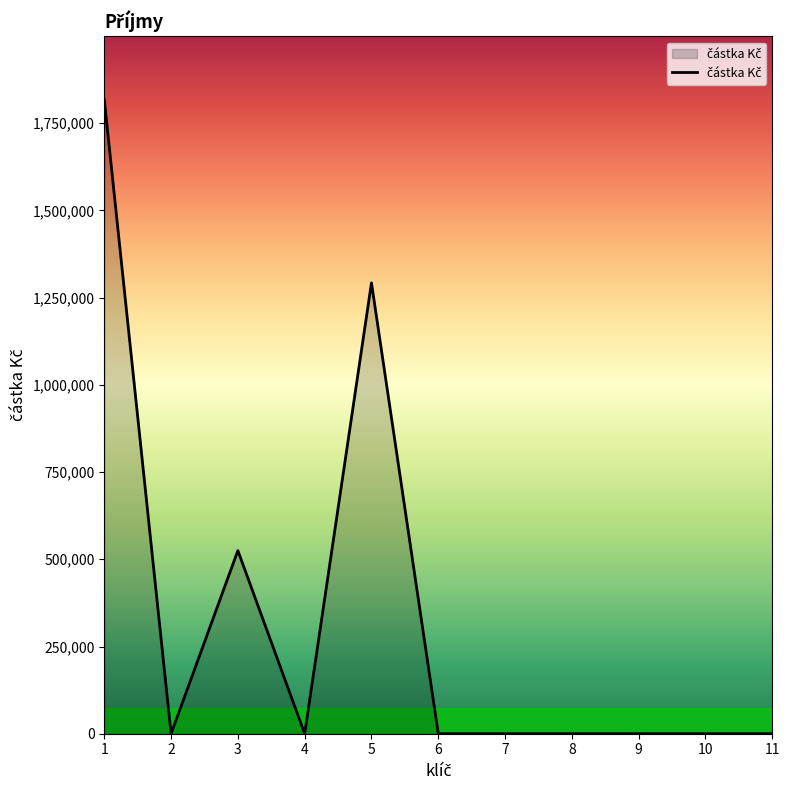

At which category does the data reach its first local peak?

3